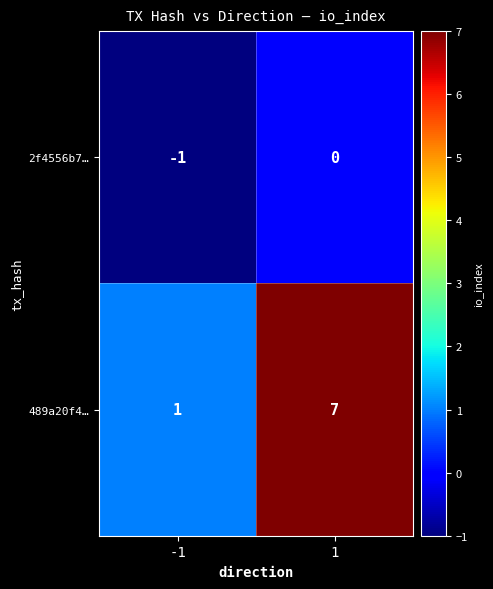

What is the sum of all 489a20f4… values?

8